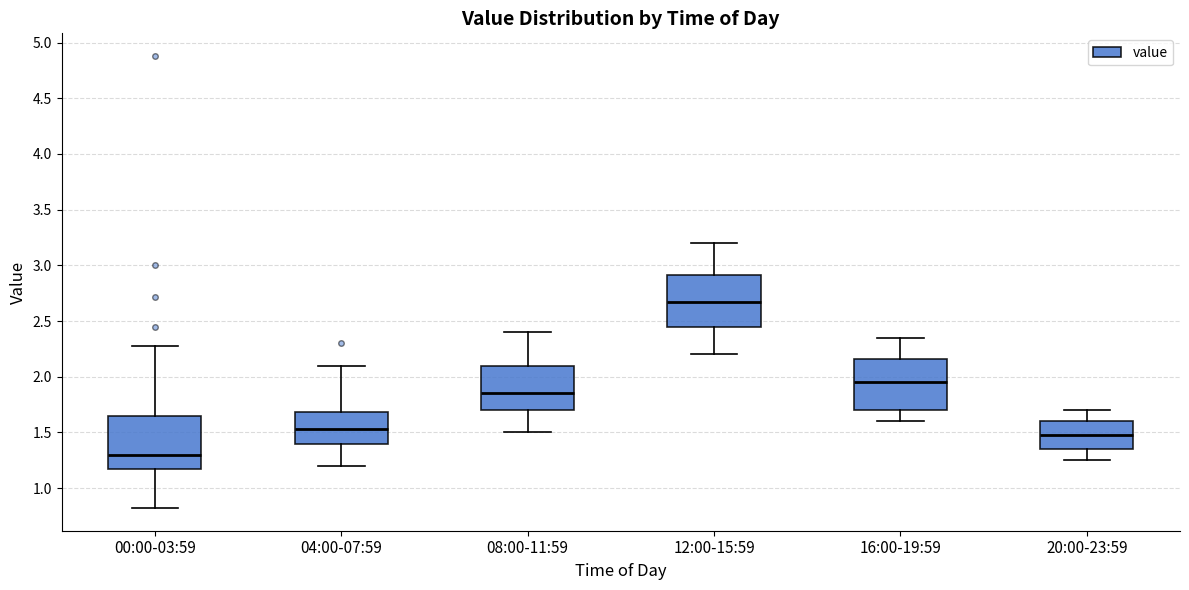

Where is the upper edge of the box for 12:00-15:59 on the y-axis? The values are not printed on the chart, so give them approximately, as read against the axis.

2.90